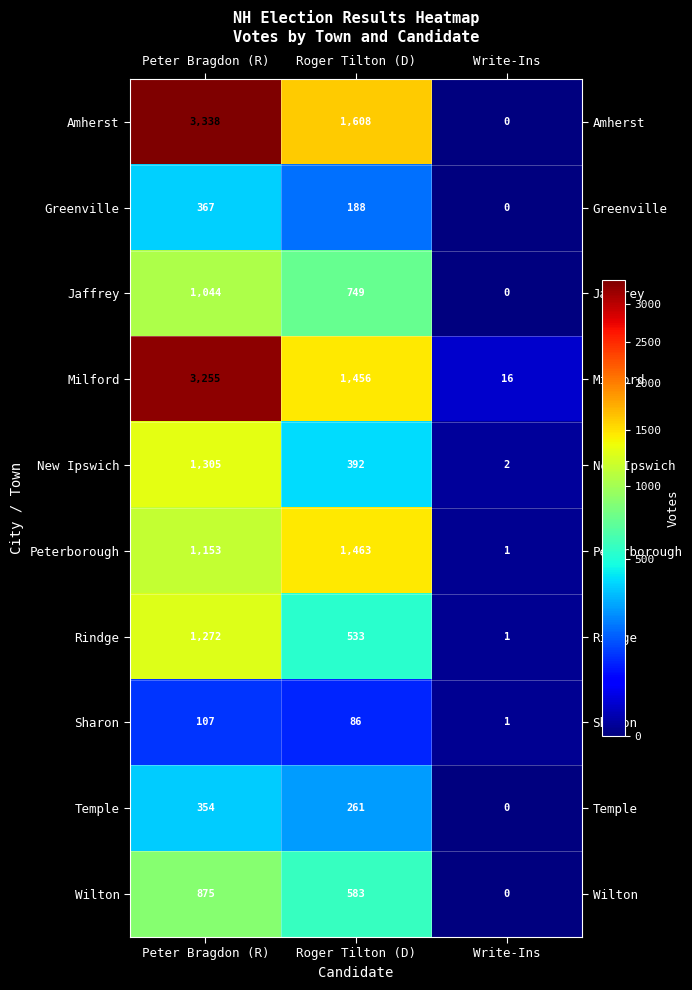

The Jaffrey series shows -663 at Write-Ins. True or false?

False